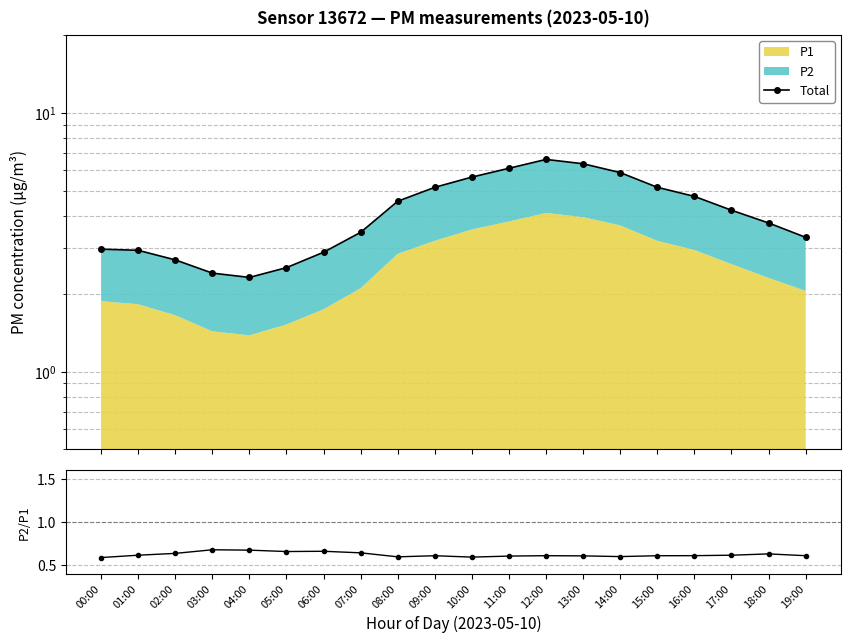

What position from the left is 17:00?

18